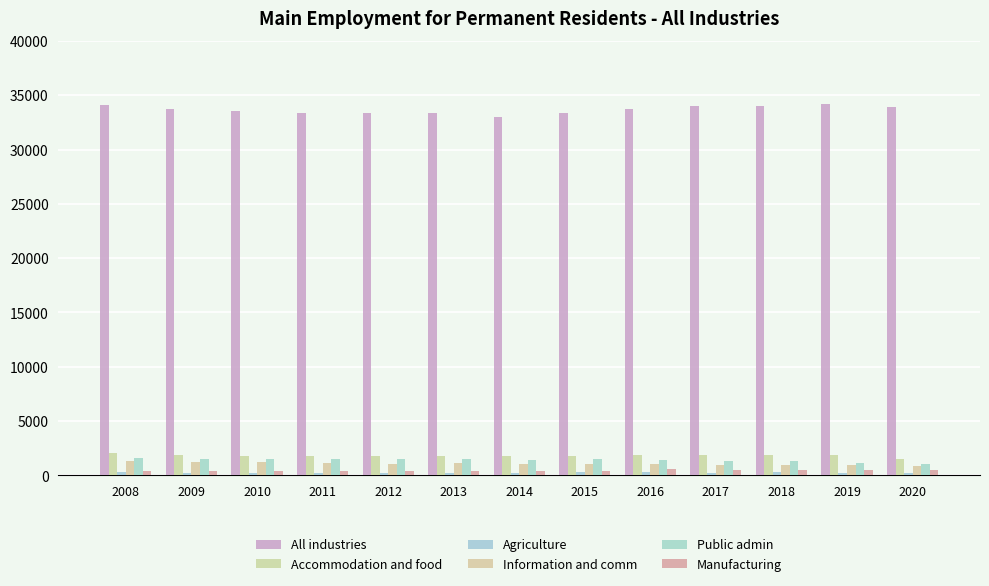

What is the difference between the second highest and second lowest values in the Agriculture series?

38